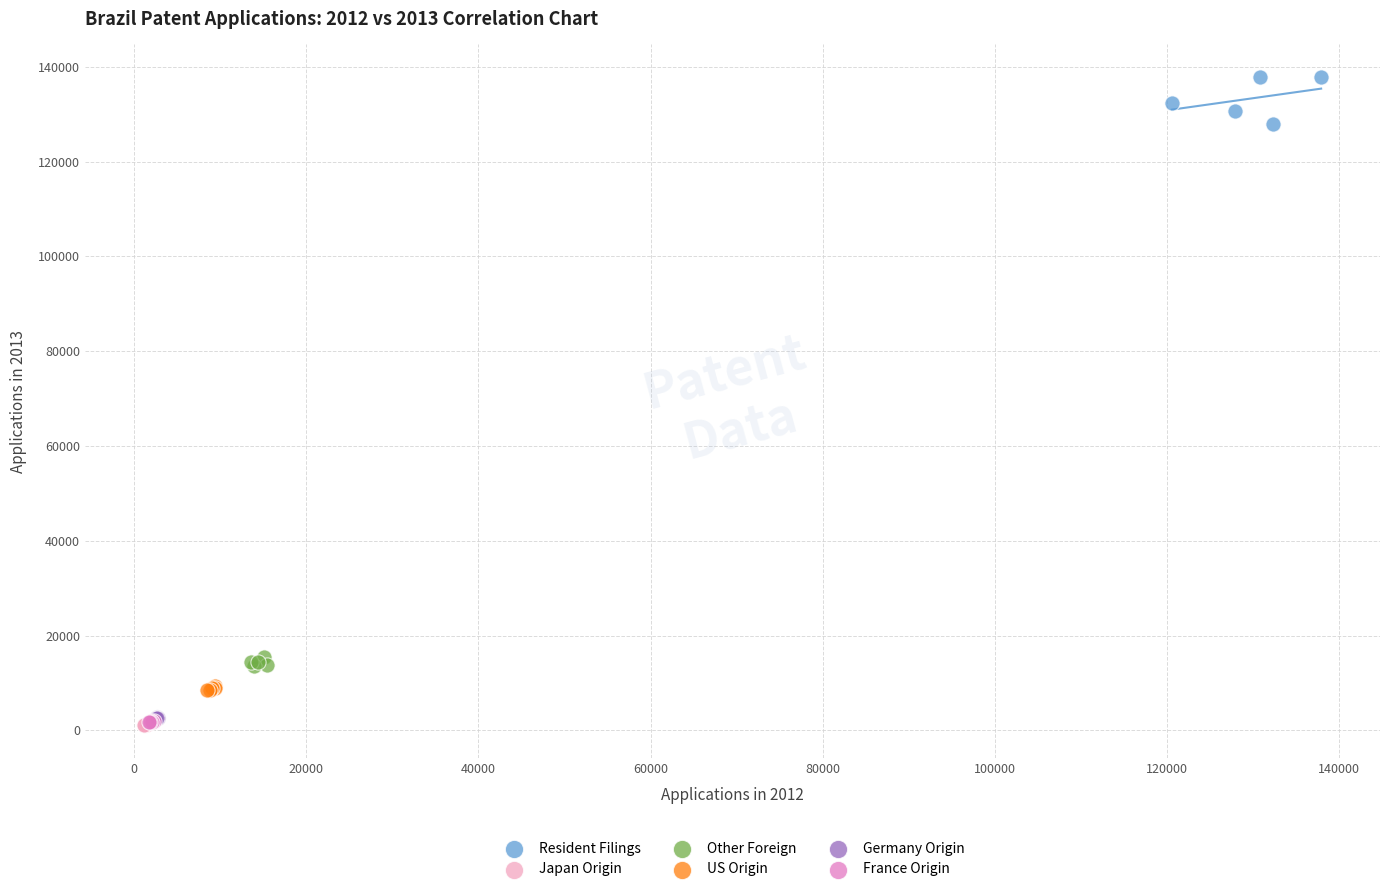

Which series contains the highest Y value?

Resident Filings